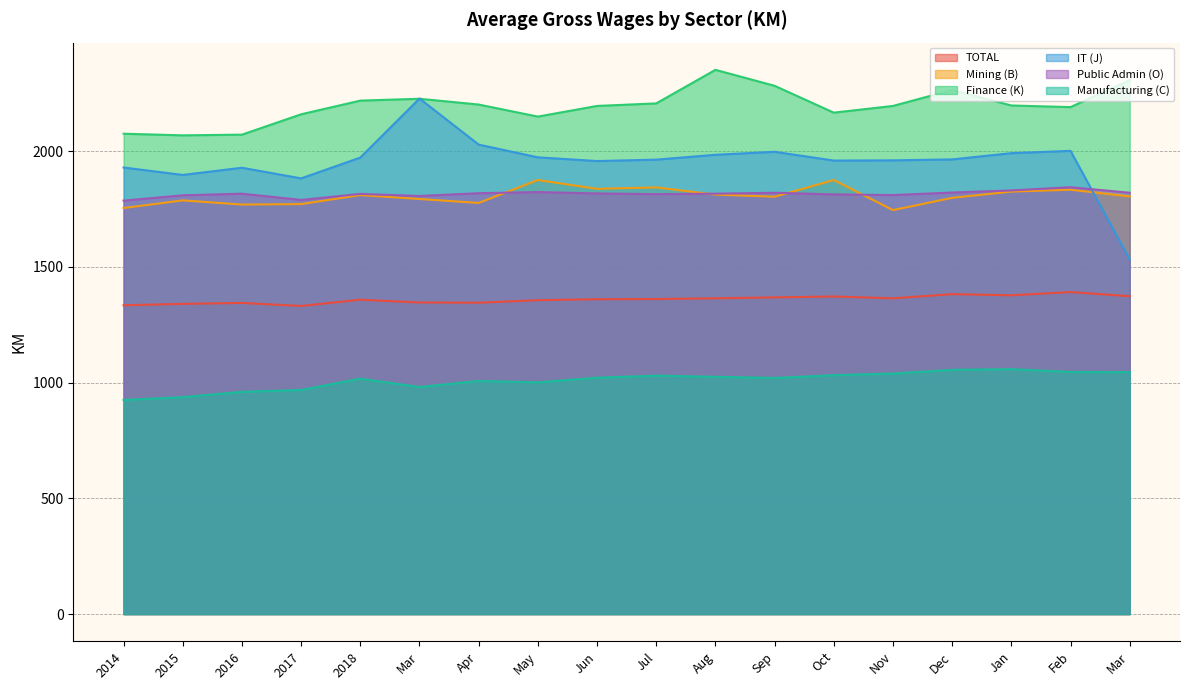

Which series has the largest total across all categories?

Finance (K)